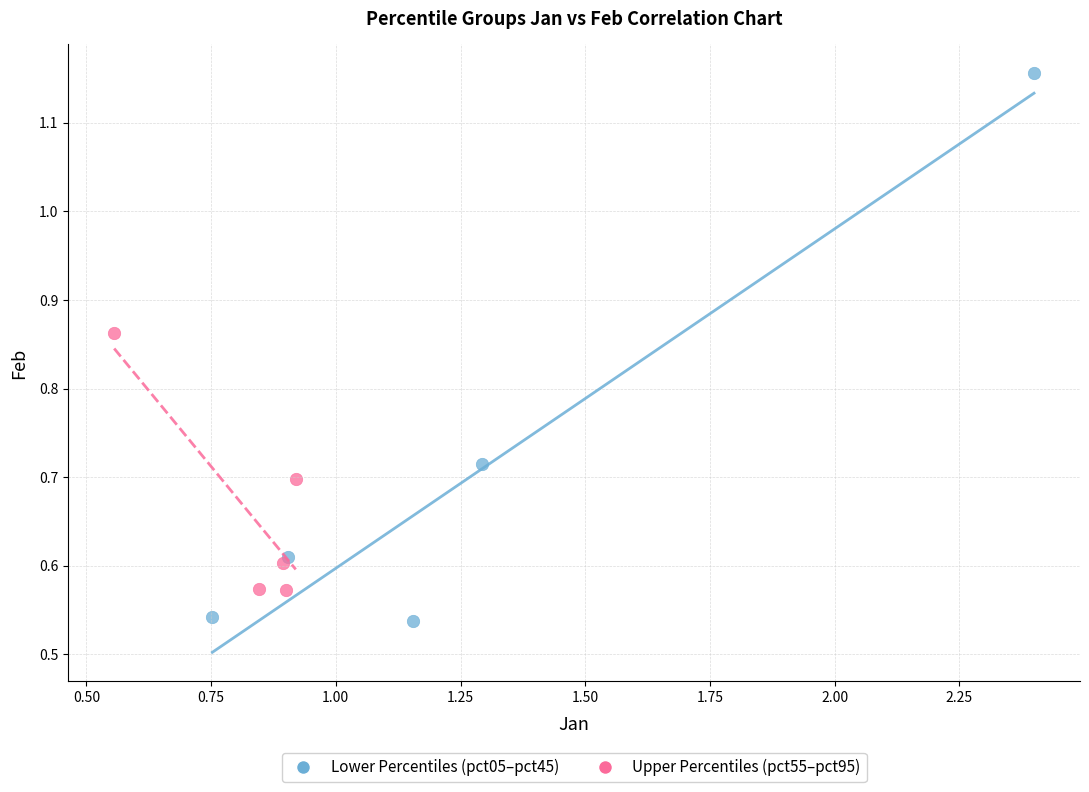

Which series has the largest Y range (max minus min)?

Lower Percentiles (pct05–pct45)